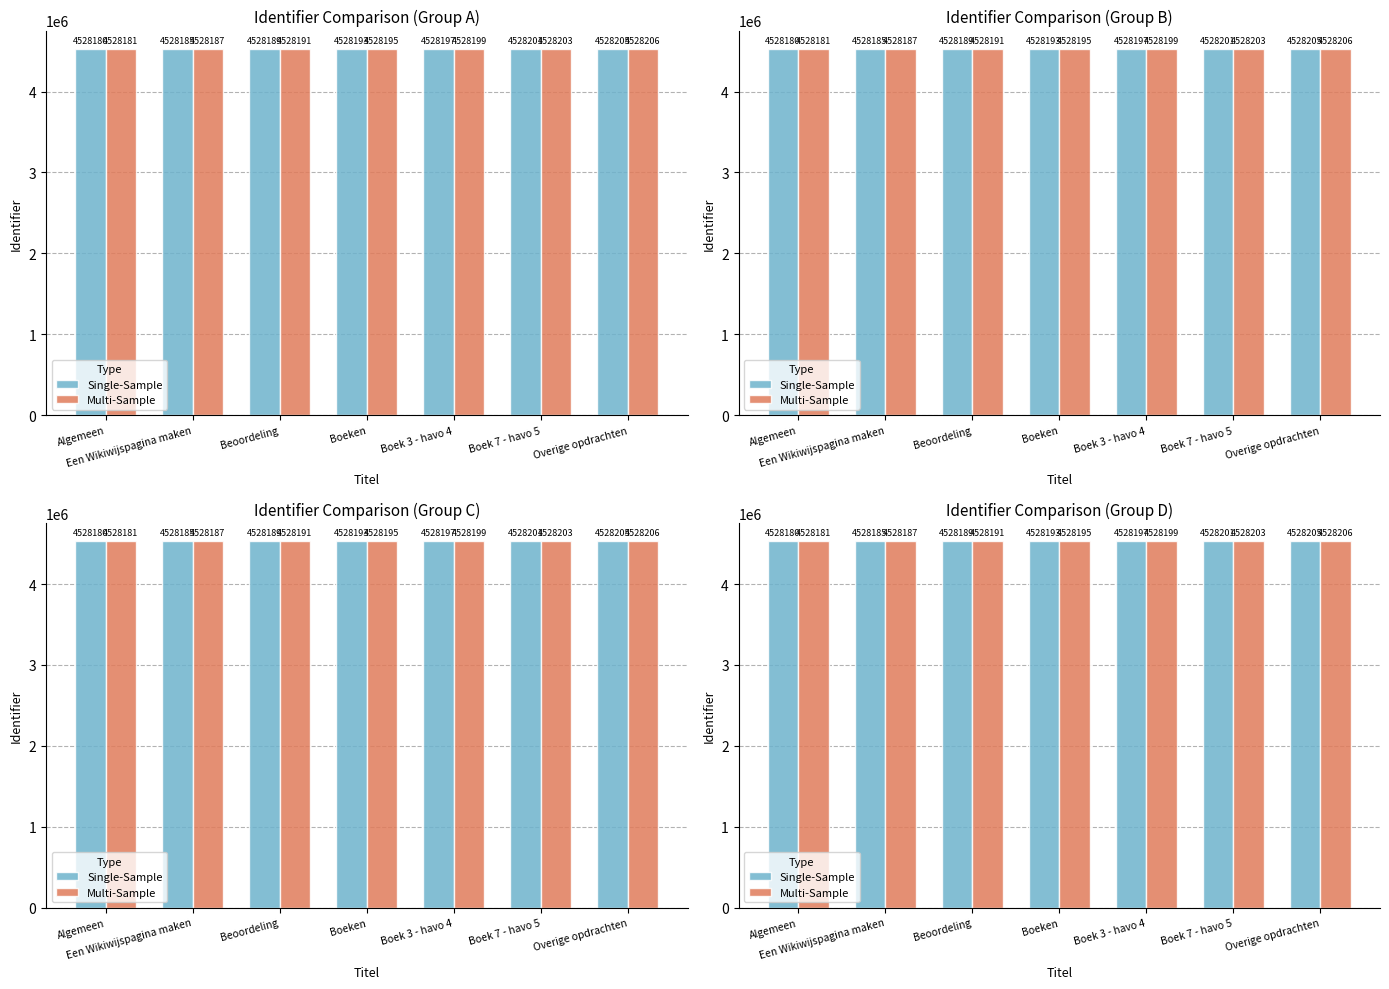

Are the bars horizontal?

No